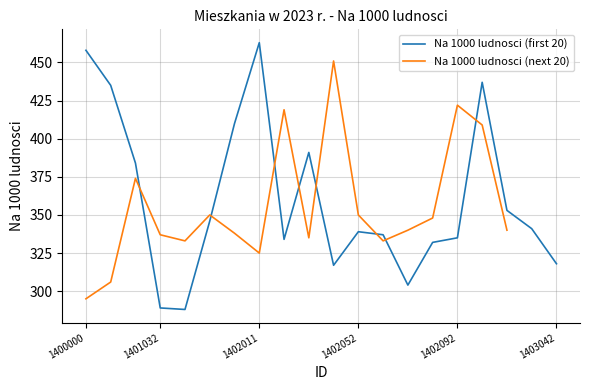

At which label does the data first exceed 341?

1400000